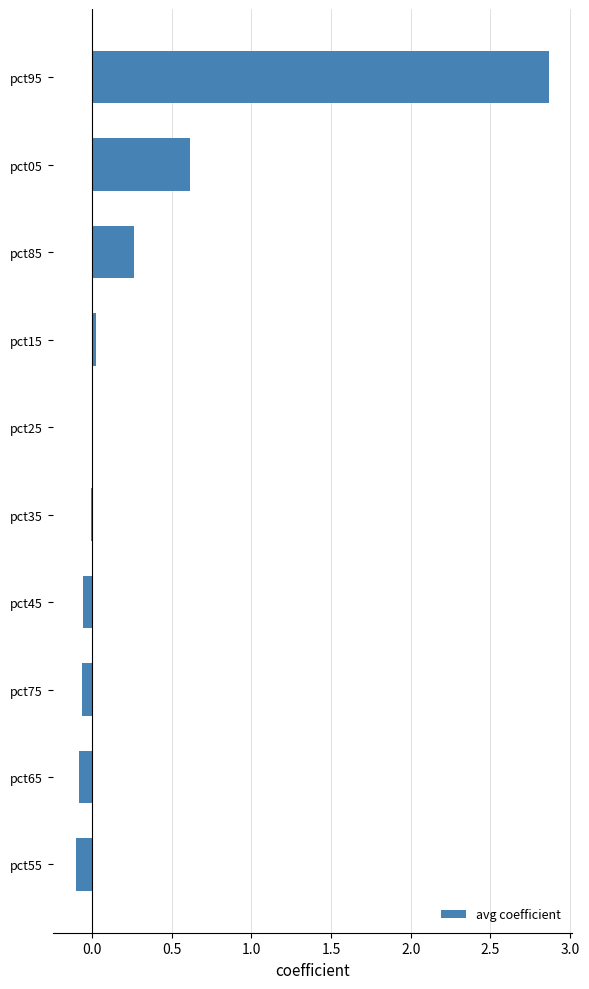

What is the change in value from pct05 to pct85?

-0.4